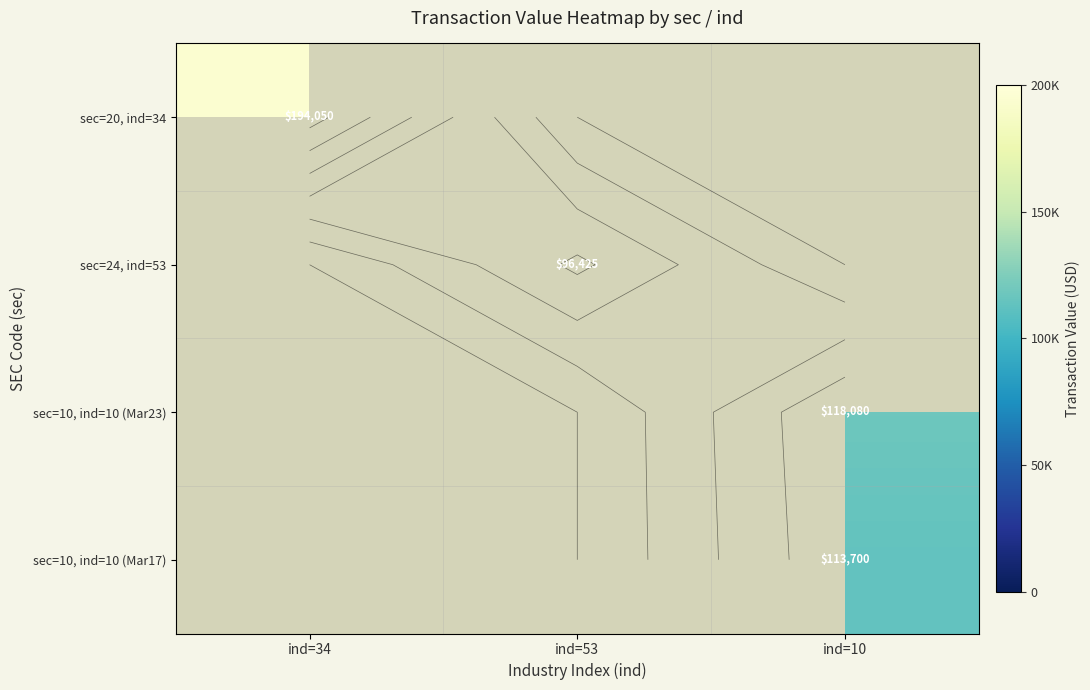

At which category does the chart reach its peak across all series?

ind=34